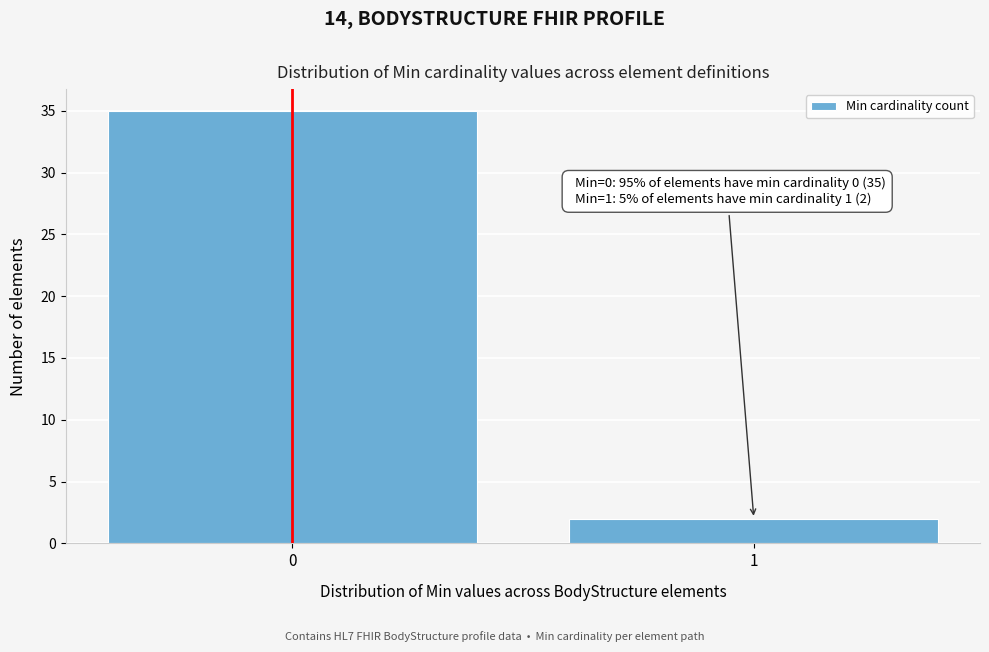

Reading right to left, extract all data points from this chart.

2	35